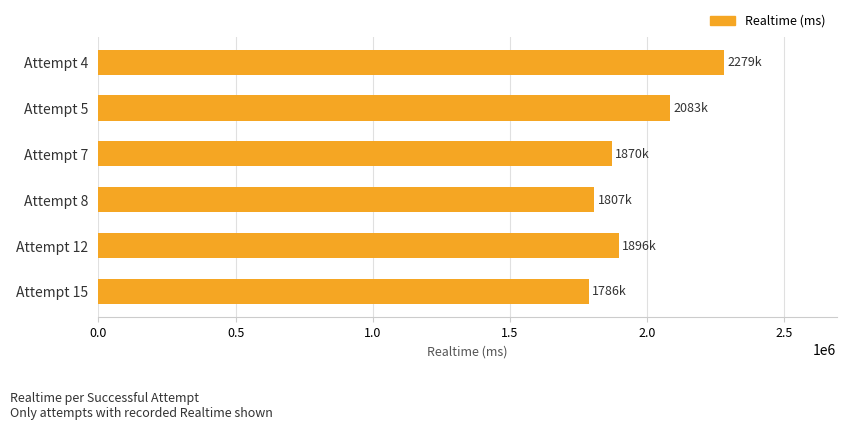

What is the greatest value displayed?

2279447